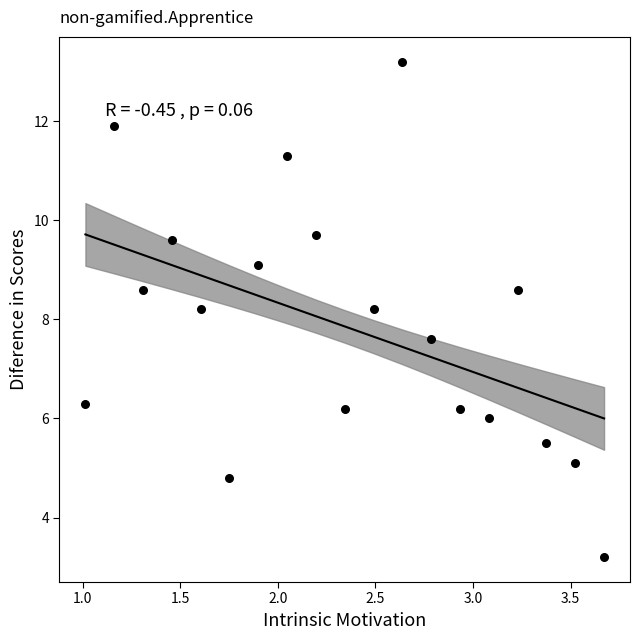

What is the range of X values (max minus min)?

2.7